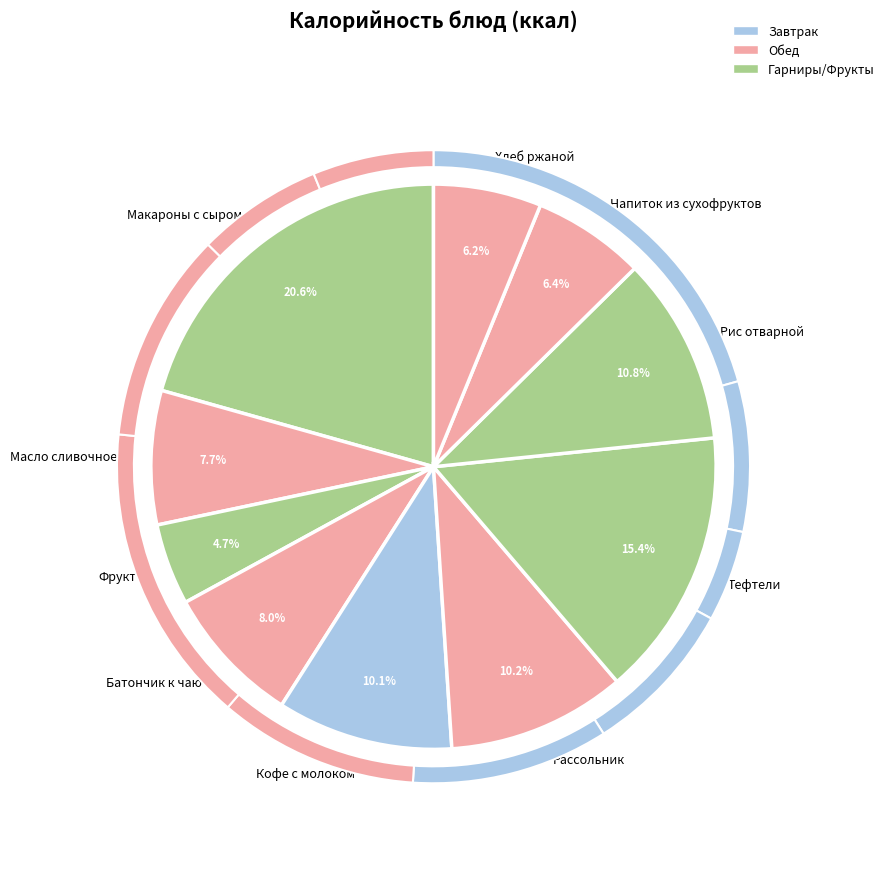

What is the change in value from Масло сливочное порциями to Кофейный напиток с молоком?

+31.5